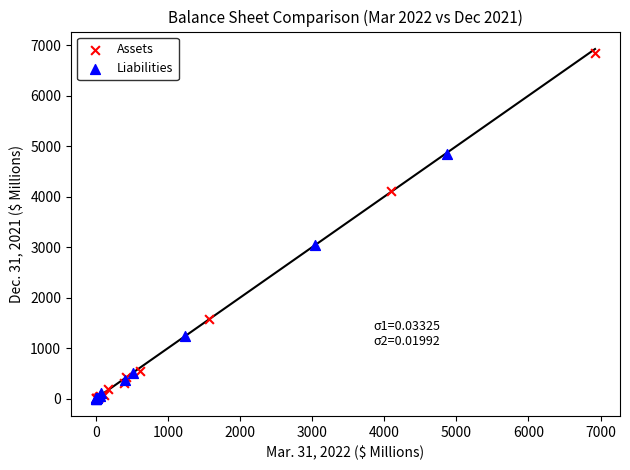

Which series has the widest spread of Y values?

Assets